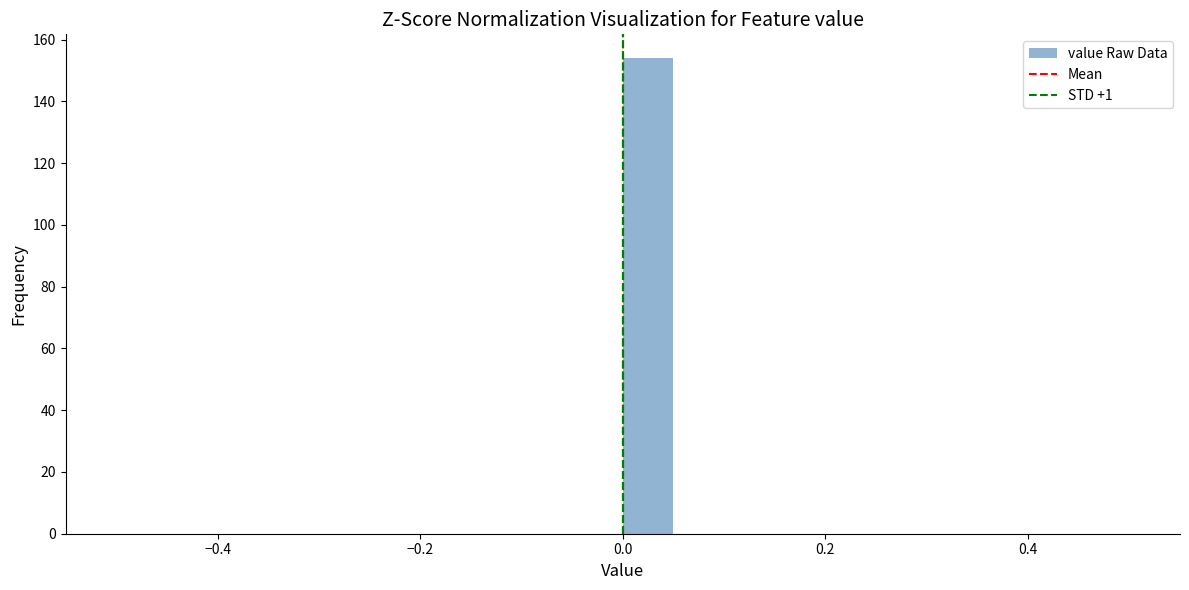

Around what value on the x-axis is the tallest bar? Give the approximate position of its centre, as read against the axis.

0.02